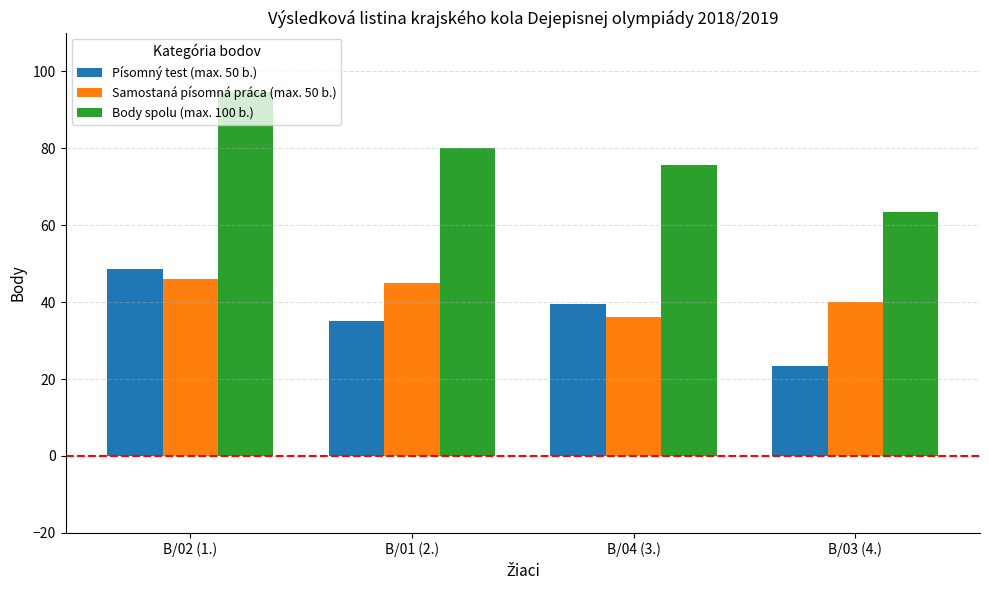

Are the bars grouped side by side (vs. stacked)?

Yes